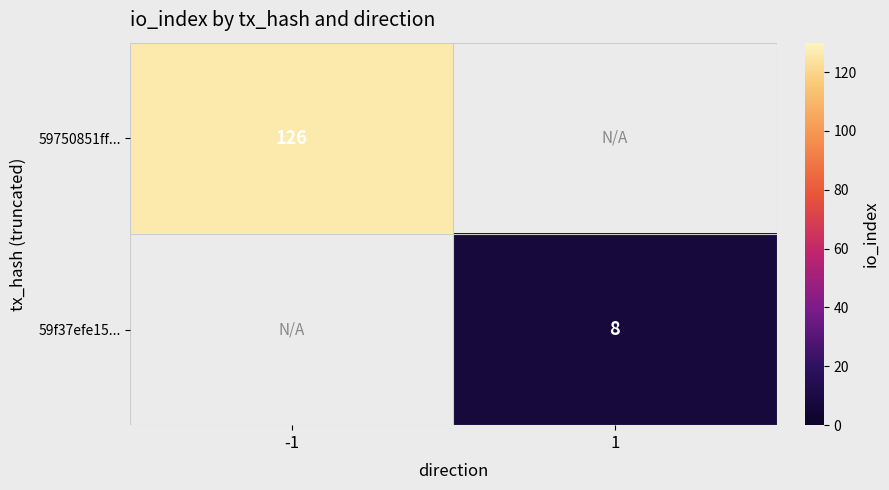

The 59f37efe15... series shows 12.4 at 1. True or false?

False